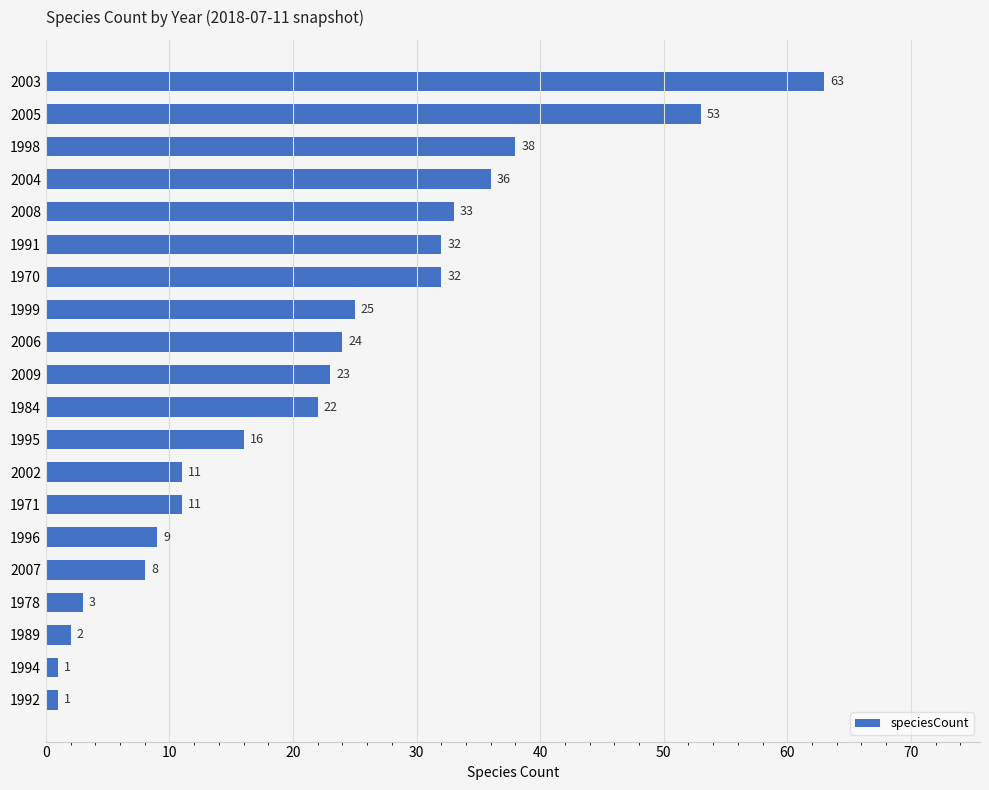

What is the approximate value at 1999, to the nearest 5?

25